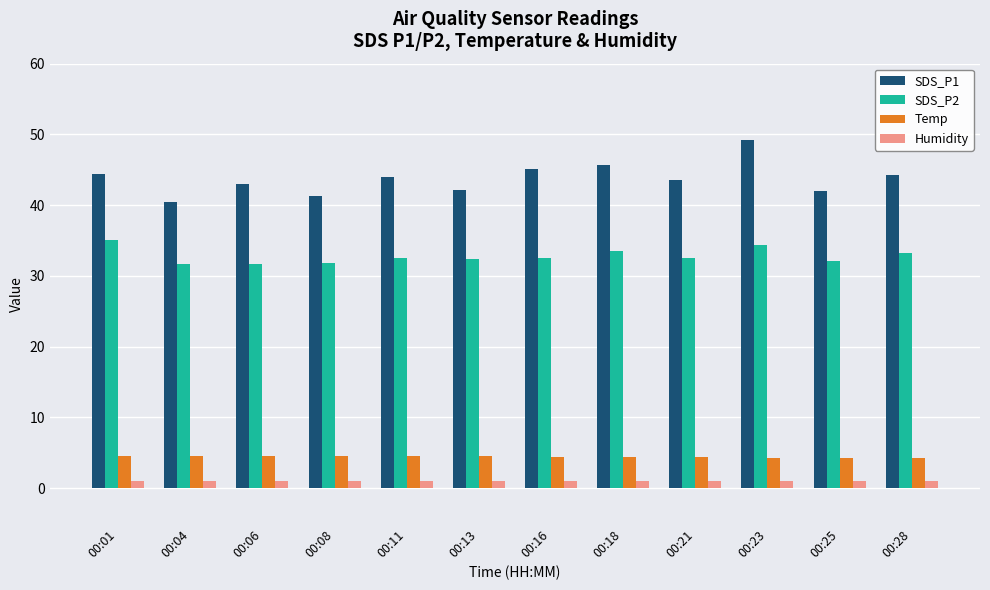

What is the value of the SDS_P1 bar at the 4th from the left?

41.4